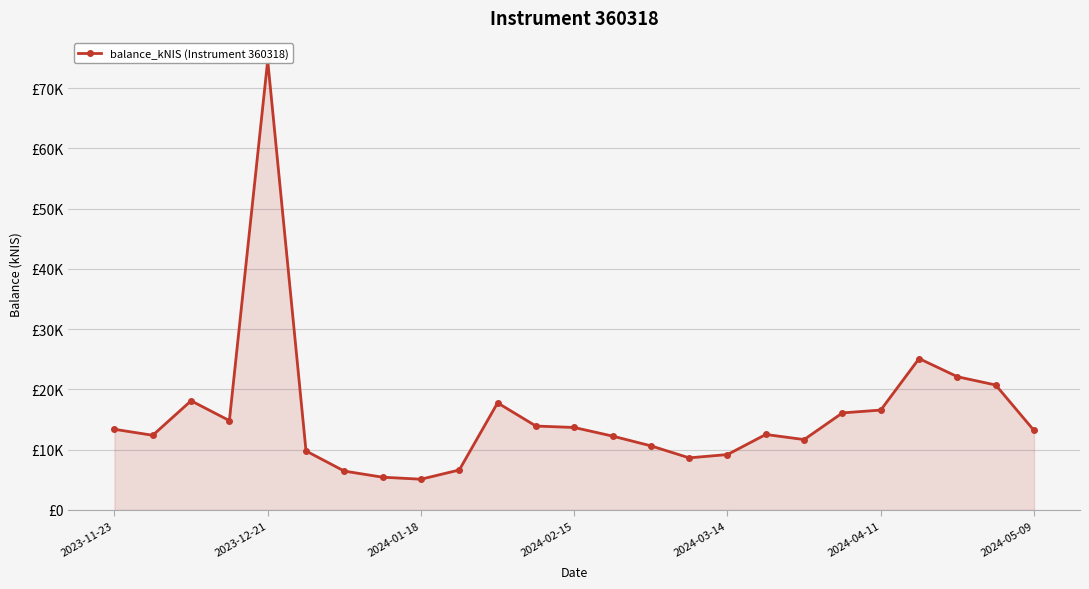

What is the minimum value shown in the chart?

5102.7